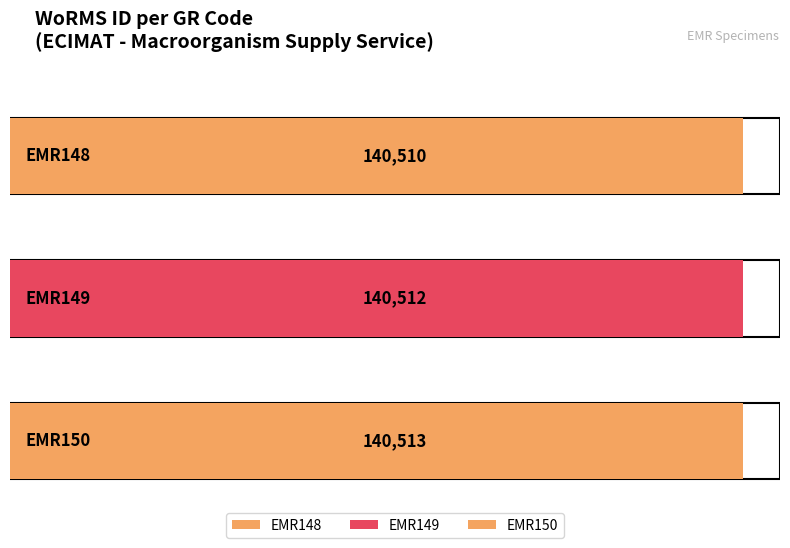

What is the approximate value at EMR150?

140513